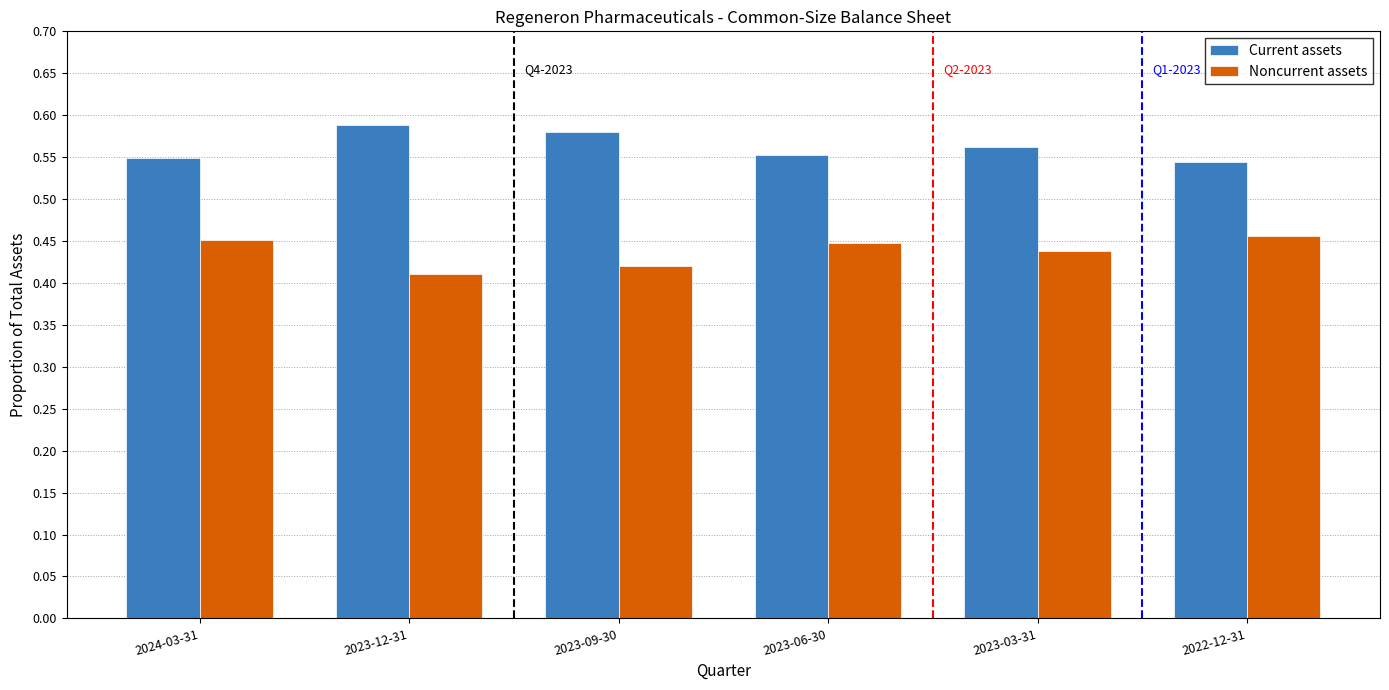

What is the sum of all Current assets values?

3.4